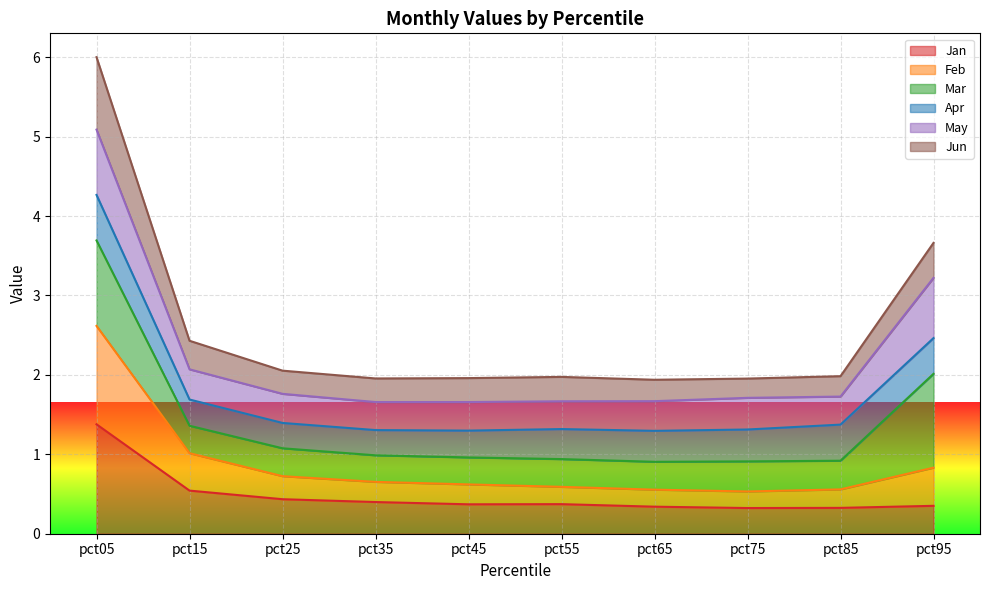

How many lines are shown in the chart?

6